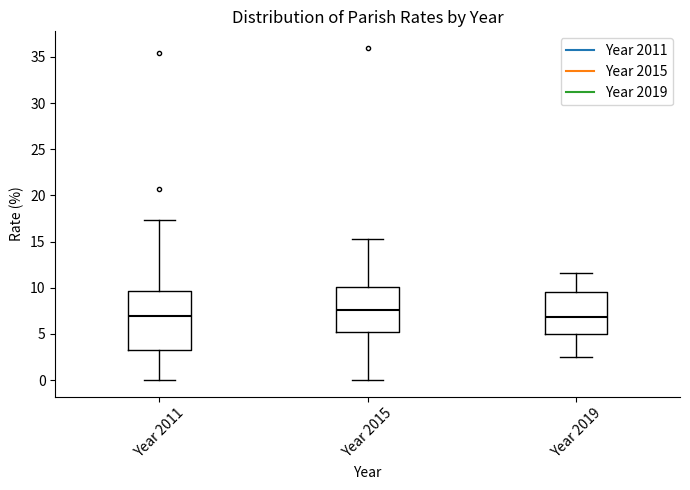

Reading left to right, read every box against the y-axis: the position of its median line, the range the box covers, and the ends of its whiskers. The values are not printed on the chart, so give them approximately, as read against the axis.

Year 2011: median 7.0, box 3.0 to 9.5, whiskers 0.0 to 17.5
Year 2015: median 7.5, box 5.0 to 10.0, whiskers 0.0 to 15.5
Year 2019: median 7.0, box 5.0 to 9.5, whiskers 2.5 to 11.5